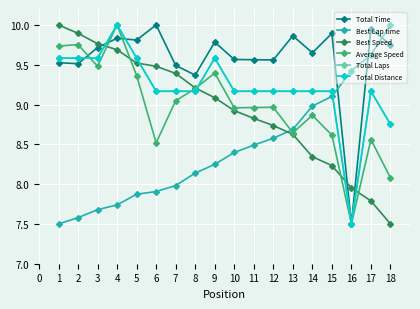

Is this an area chart (filled region under the line)?

No